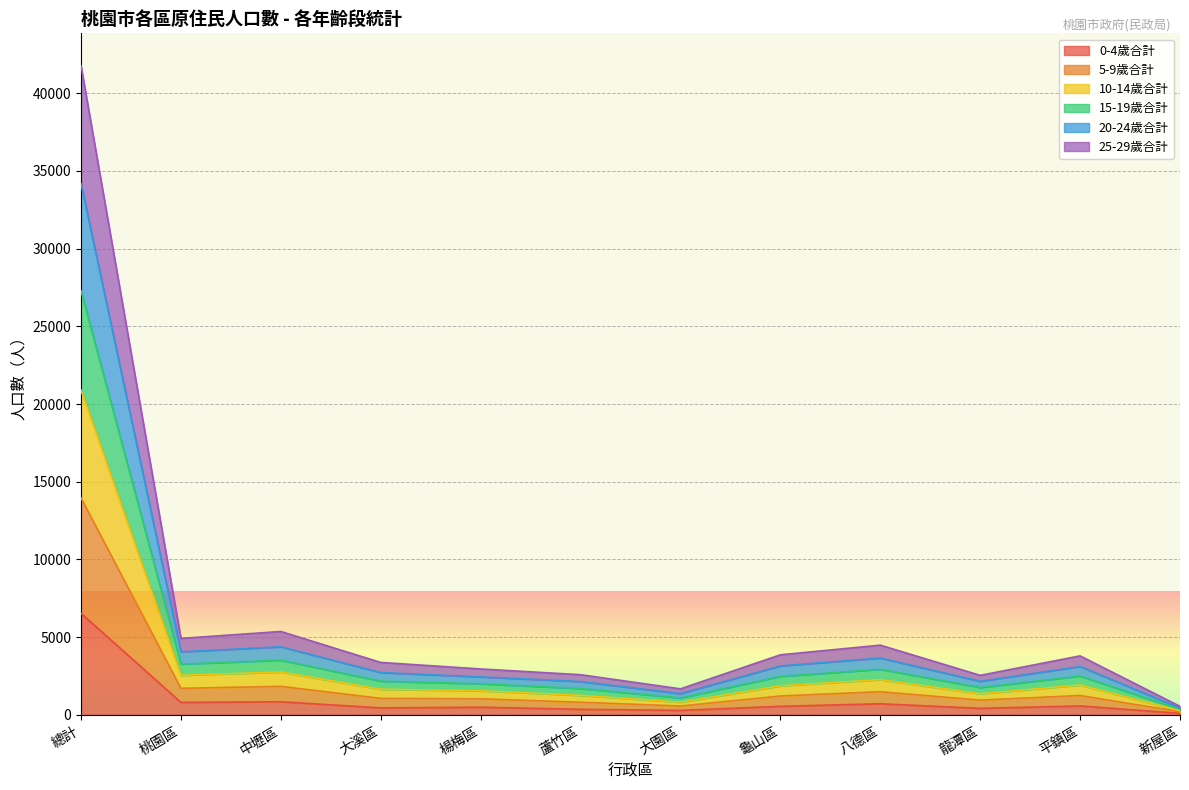

True or false: 15-19歲合計 and 20-24歲合計 intersect in this chart.

False